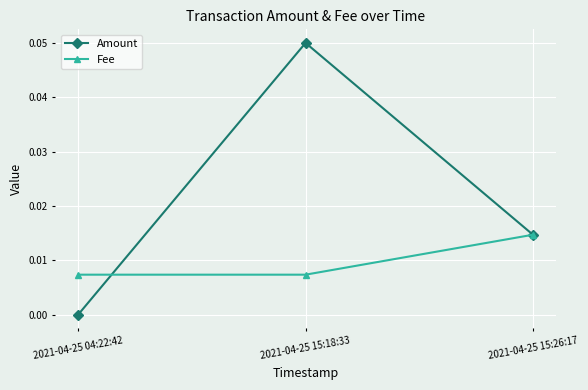

At which category is the sum across all series the highest?

2021-04-25 15:18:33